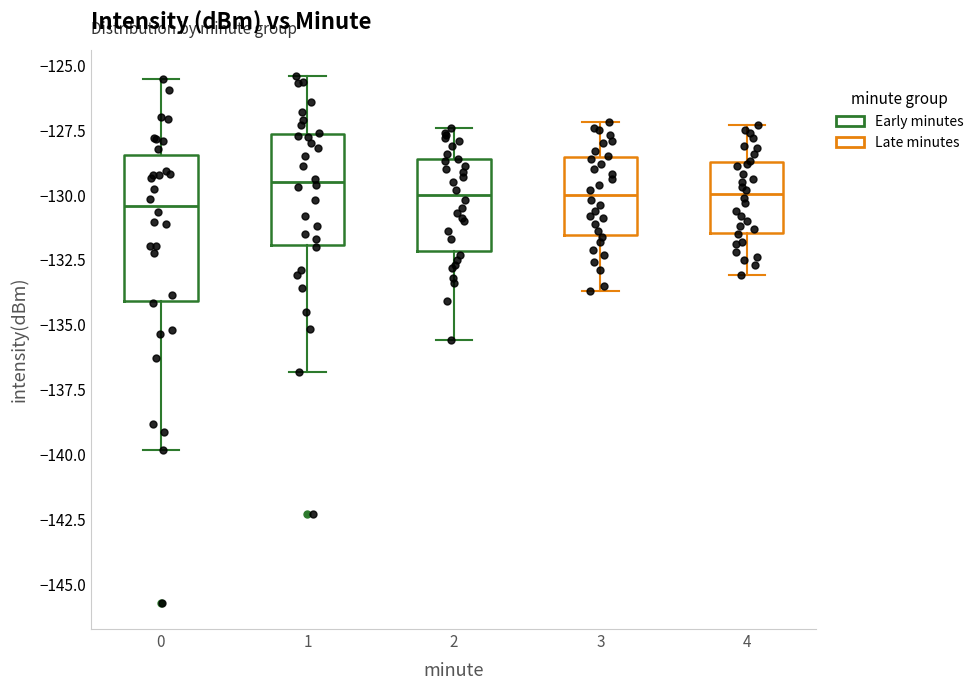

Reading left to right, transcribe this box plot: for each box, give where its median line is, the range the box spans, and where its two whiskers end, as read against the y-axis. The values are not printed on the chart, so give them approximately, as read against the axis.

0: median -130.5, box -134.0 to -128.5, whiskers -140.0 to -125.5
1: median -129.5, box -132.0 to -127.5, whiskers -137.0 to -125.5
2: median -130.0, box -132.0 to -128.5, whiskers -135.5 to -127.5
3: median -130.0, box -131.5 to -128.5, whiskers -133.5 to -127.0
4: median -130.0, box -131.5 to -128.5, whiskers -133.0 to -127.5